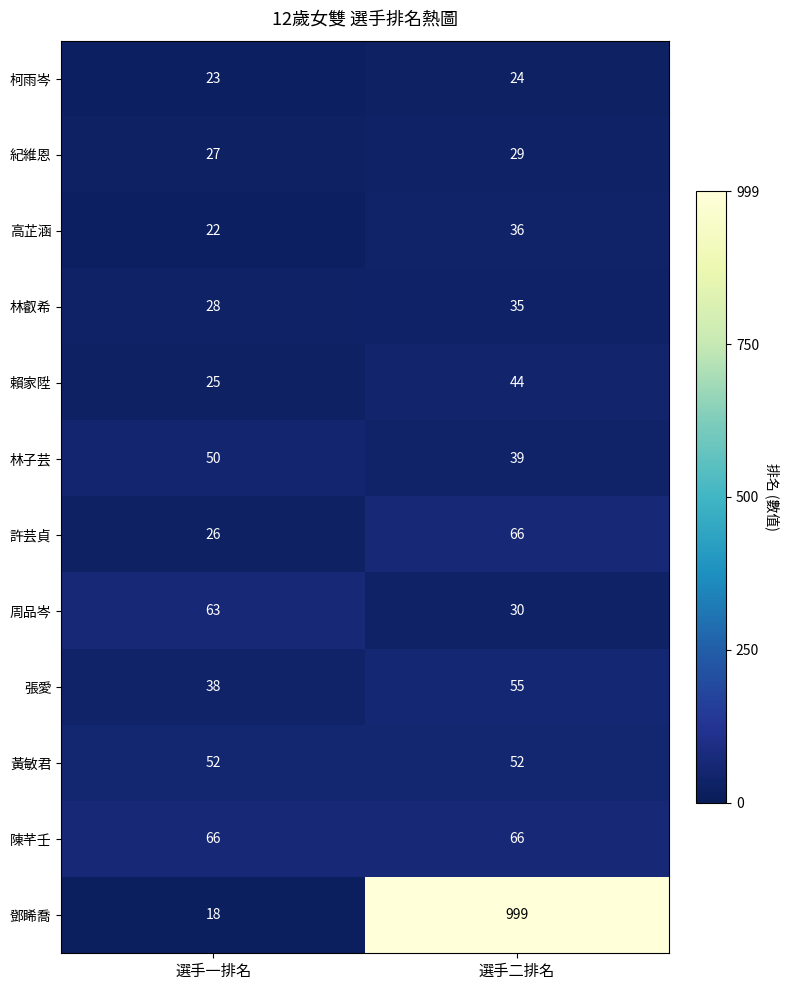

Which label corresponds to the smallest value in the chart?

選手一排名